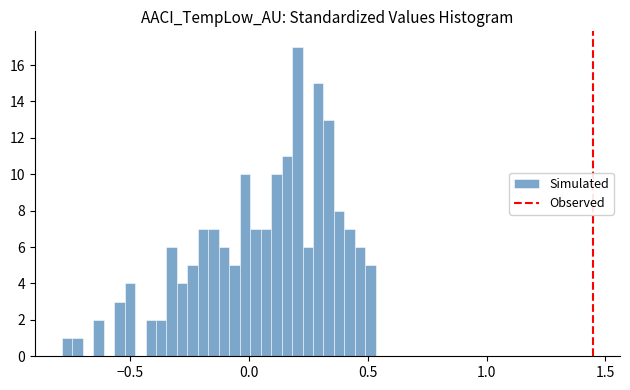

Around what value on the x-axis is the tallest bar? Give the approximate position of its centre, as read against the axis.

0.20